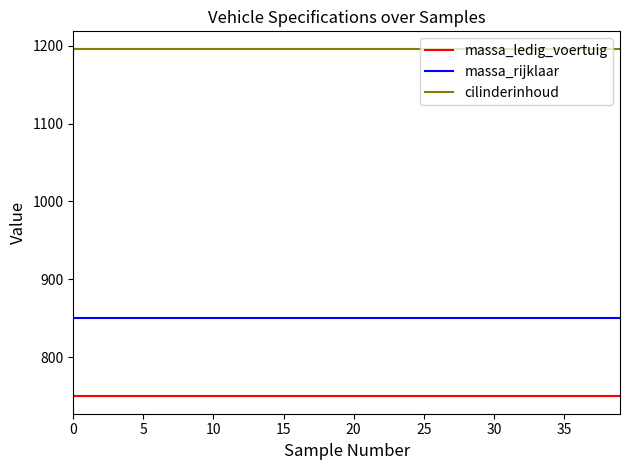

Which series has the largest total across all categories?

cilinderinhoud